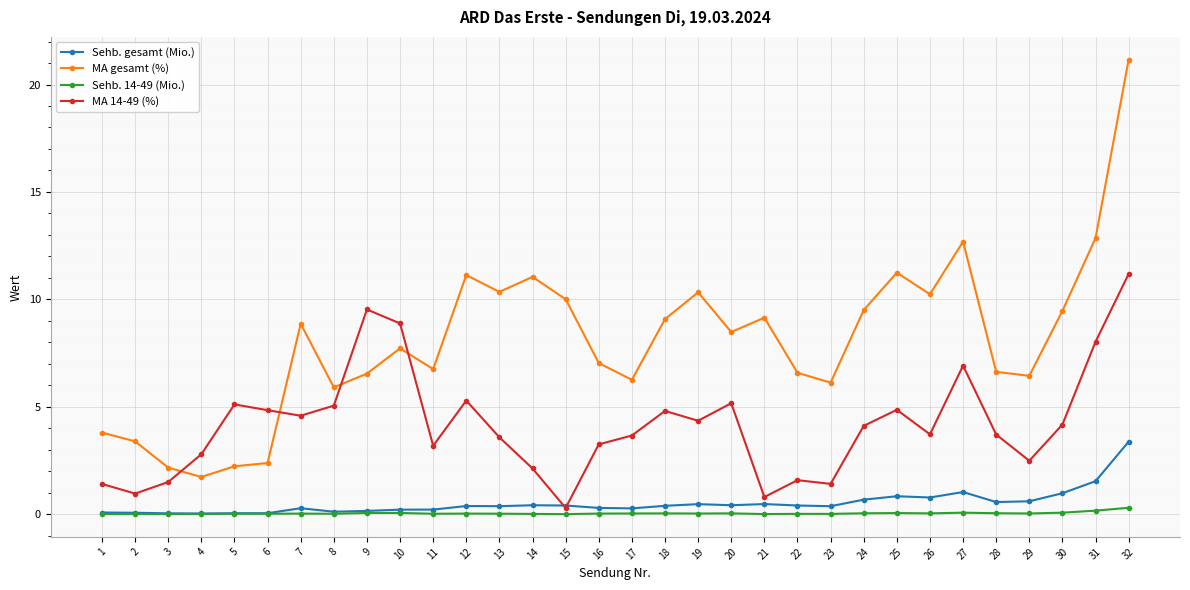

What is the difference between the MA gesamt (%) values at 31 and 1?

9.1